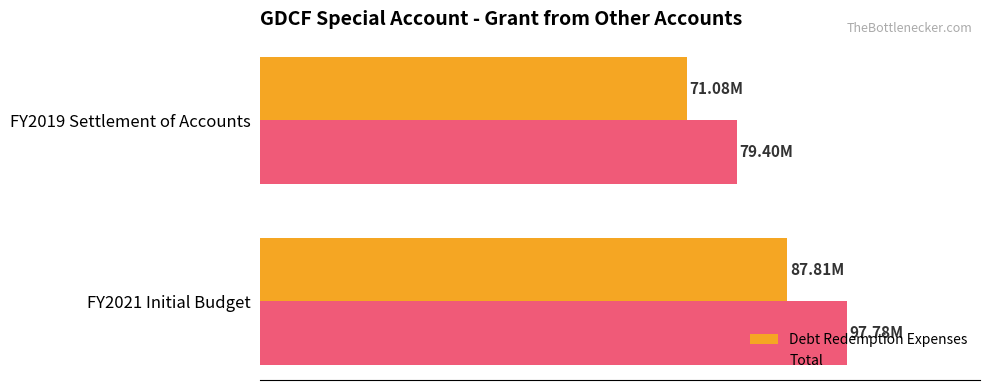

What are all the series names shown in the legend?

Debt Redemption Expenses, Total